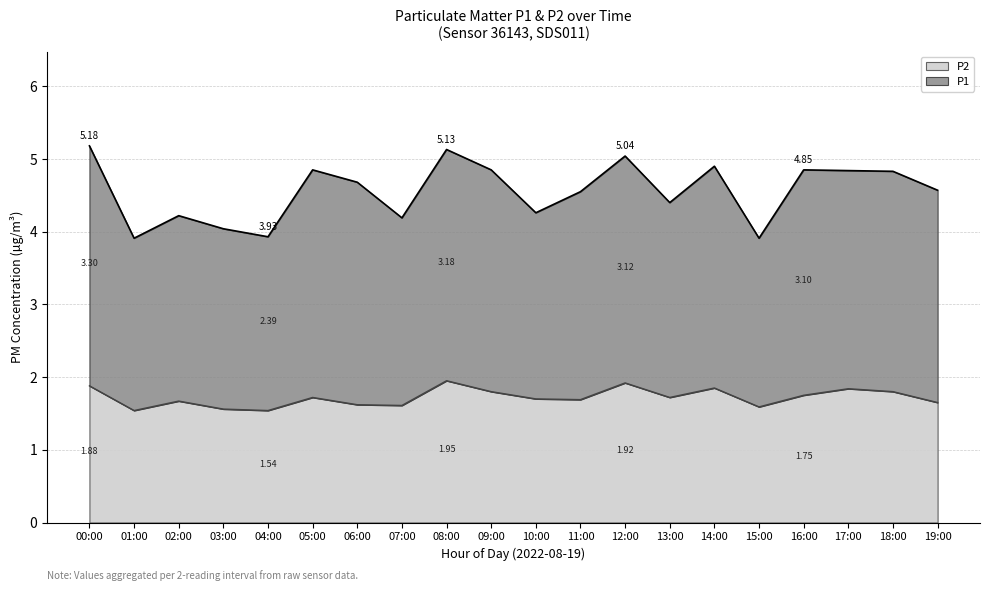

Does the chart have visible grid lines?

Yes